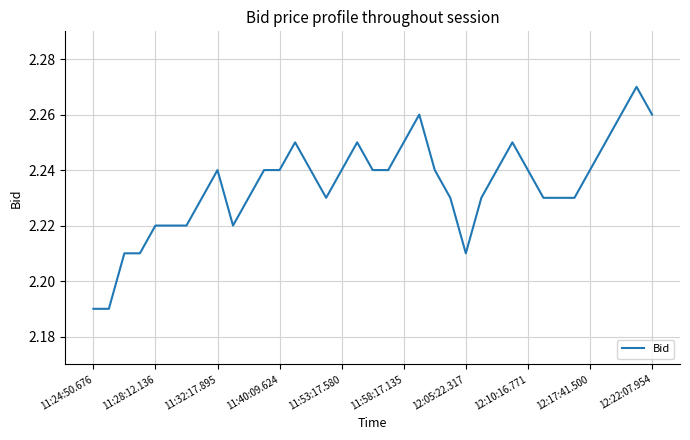

What is the average value?

2.2